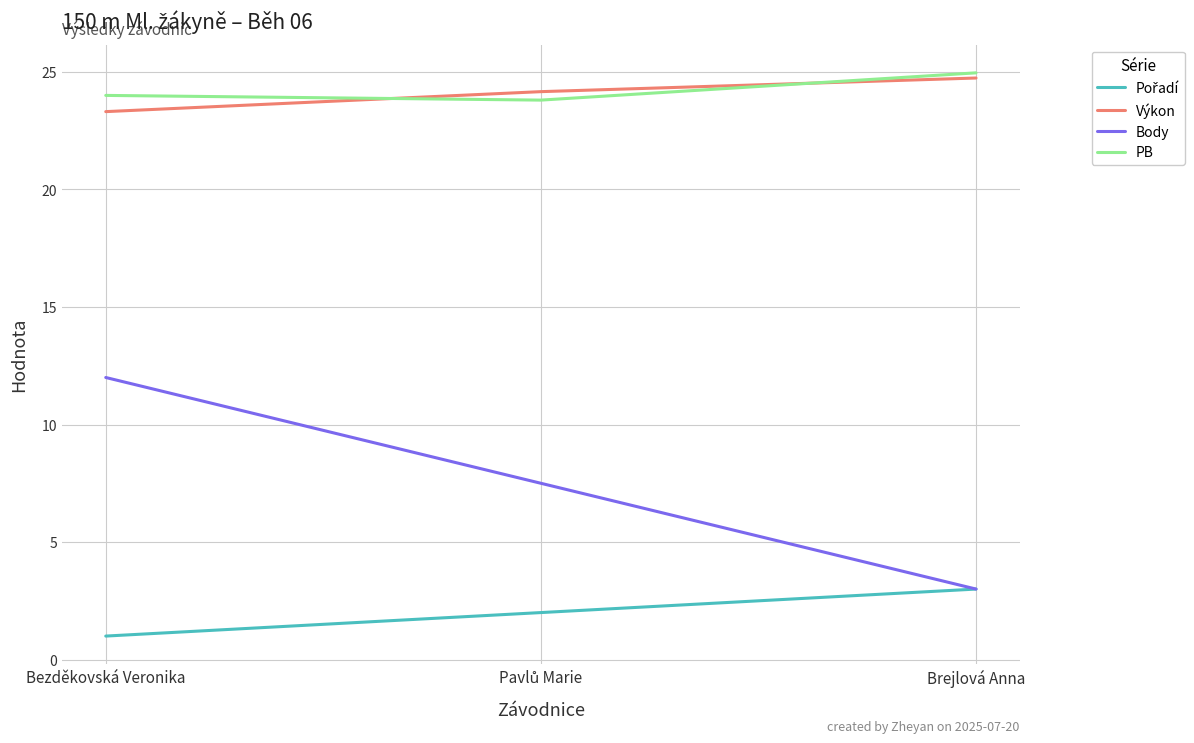

The value of Body at Bezděkovská Veronika is 5.9. True or false?

False